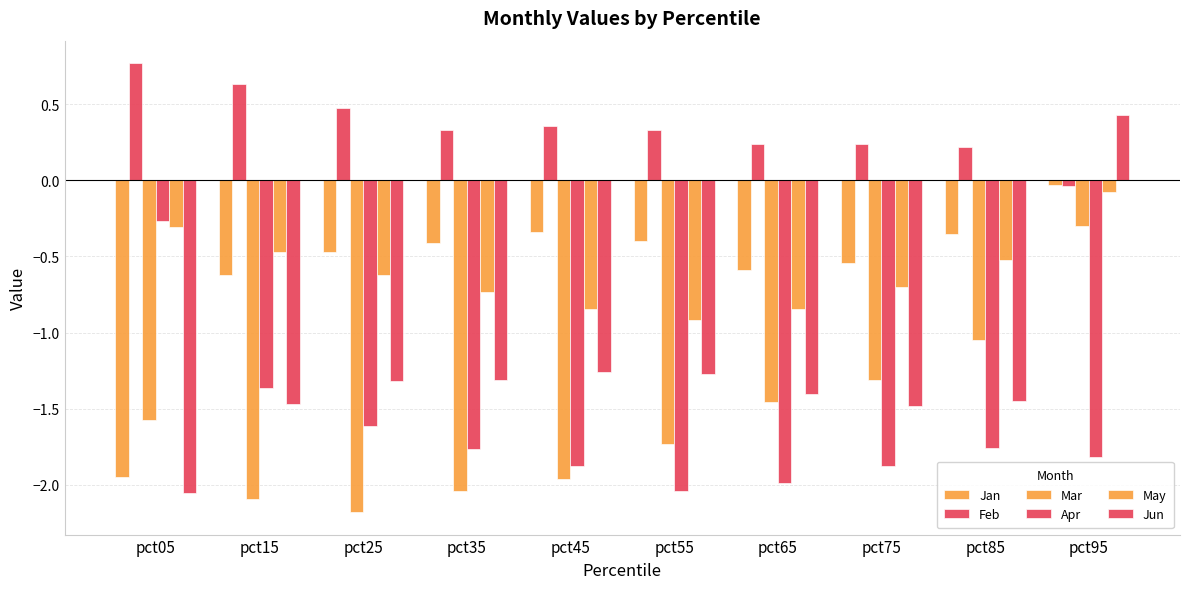

Reading left to right, list all the values displayed in this chart.

Jan: -1.9	-0.6	-0.5	-0.4	-0.3	-0.4	-0.6	-0.5	-0.4	-0.0
Feb: 0.8	0.6	0.5	0.3	0.4	0.3	0.2	0.2	0.2	-0.0
Mar: -1.6	-2.1	-2.2	-2.0	-2.0	-1.7	-1.5	-1.3	-1.0	-0.3
Apr: -0.3	-1.4	-1.6	-1.8	-1.9	-2.0	-2.0	-1.9	-1.8	-1.8
May: -0.3	-0.5	-0.6	-0.7	-0.8	-0.9	-0.8	-0.7	-0.5	-0.1
Jun: -2.1	-1.5	-1.3	-1.3	-1.3	-1.3	-1.4	-1.5	-1.5	0.4